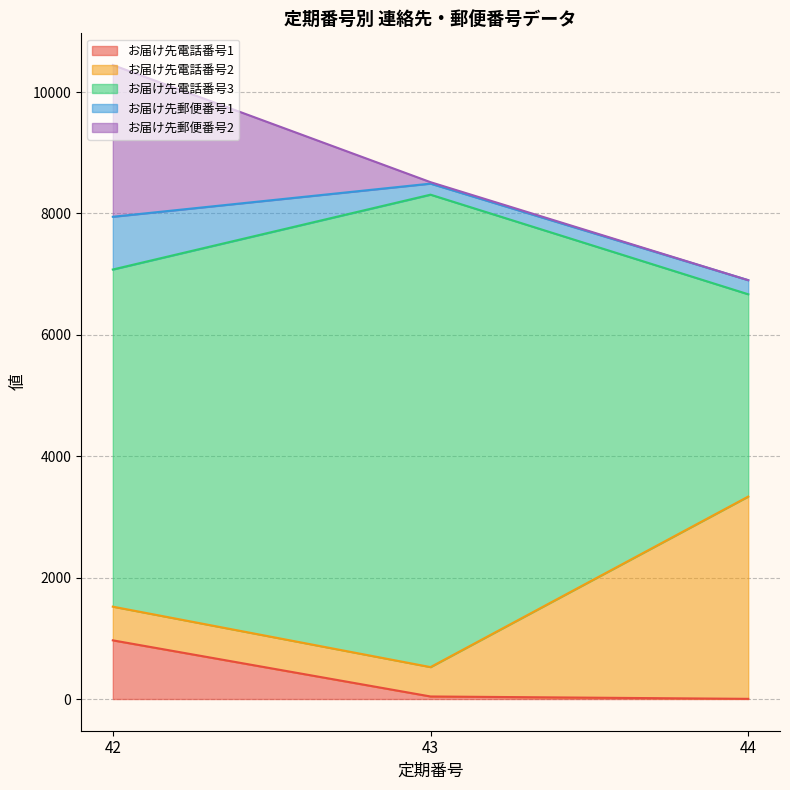

Between 42 and 43, which series saw the biggest shift?

お届け先郵便番号2